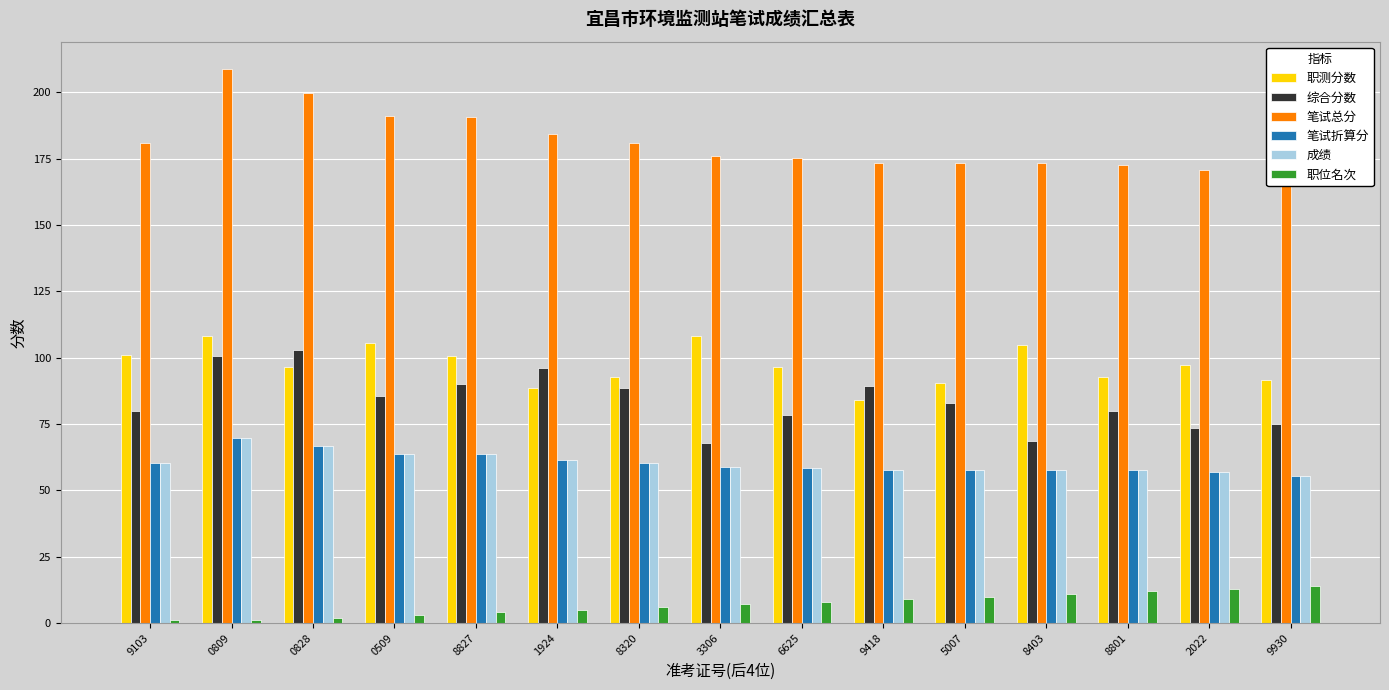

Which category has the highest value across all series?

0809